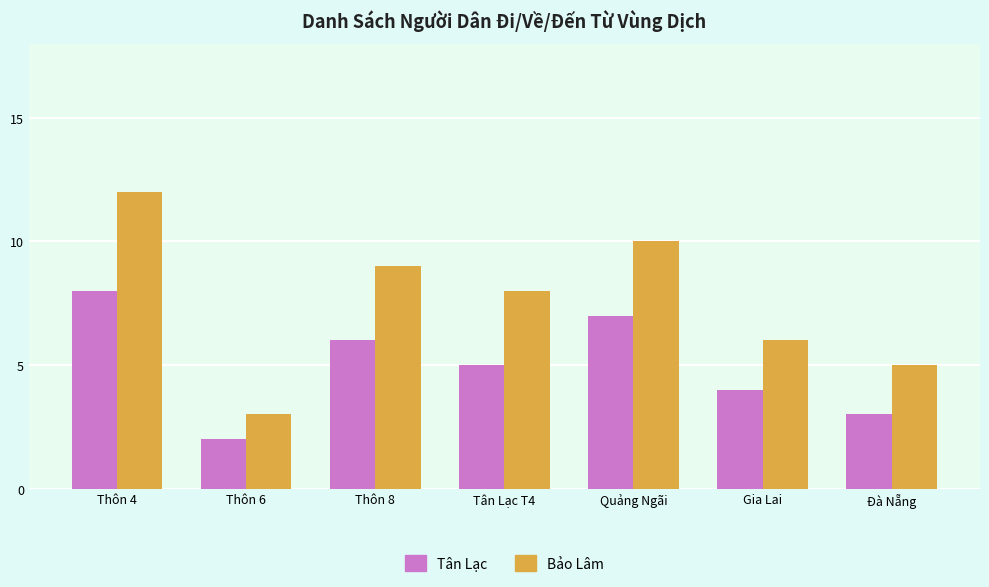

What value does the Bảo Lâm series have at Tân Lạc T4?

8